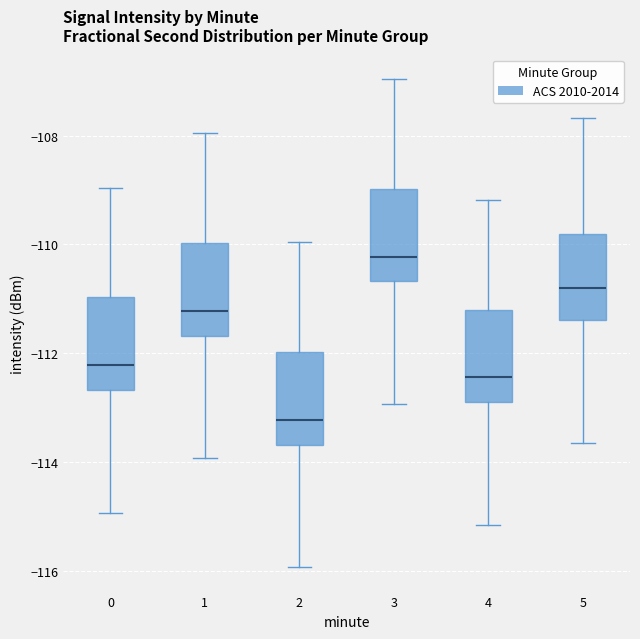

Where does the upper whisker of the box at x = 5 end on the y-axis? The values are not printed on the chart, so give them approximately, as read against the axis.

-107.6